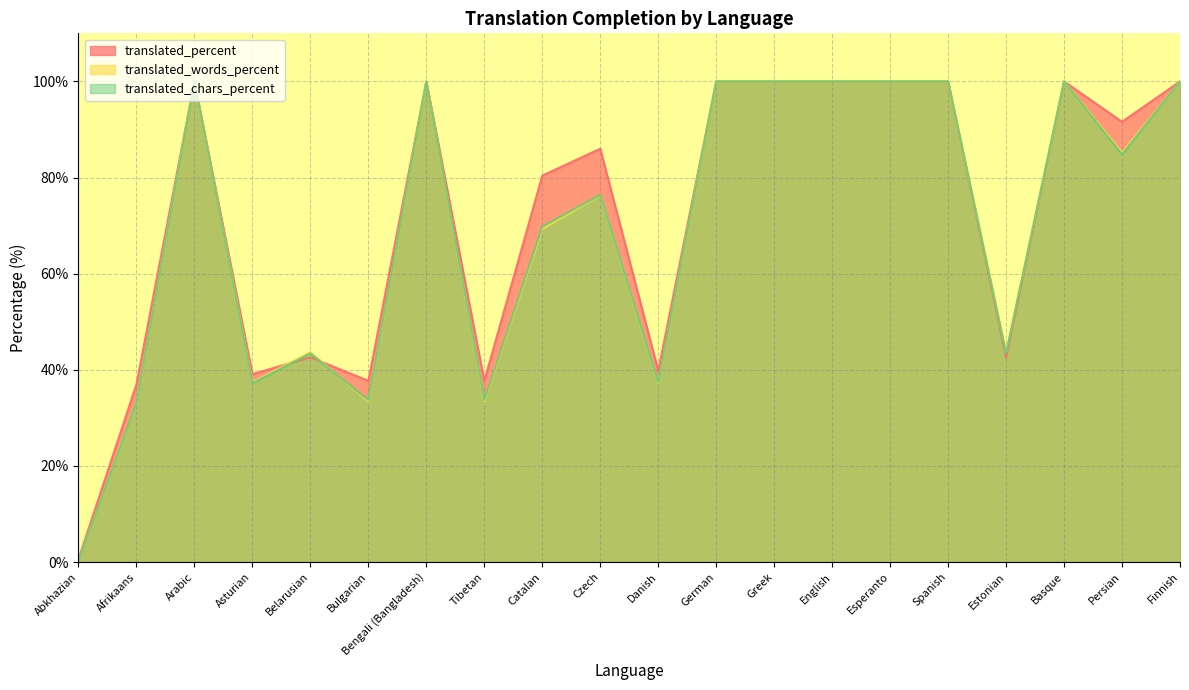

Which has a higher value, Catalan or English?

English